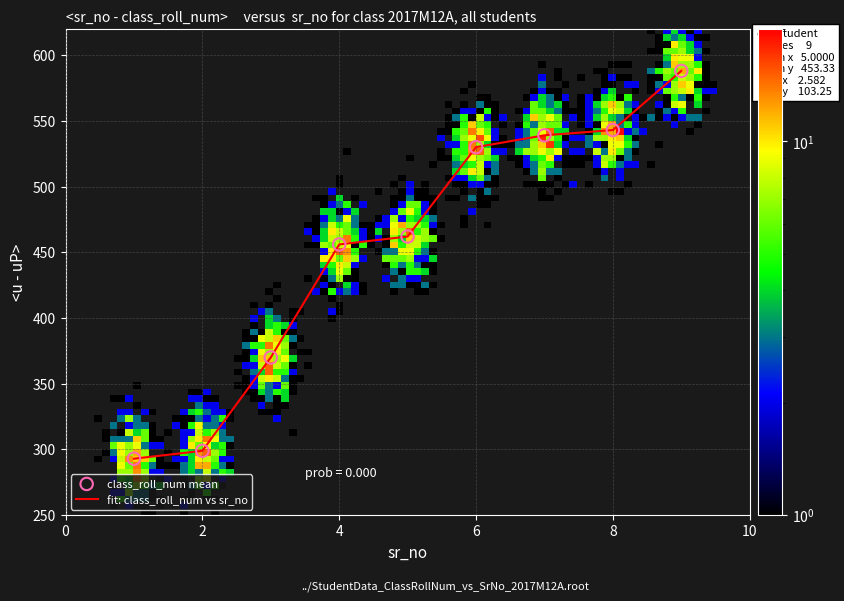

What is the difference between the maximum and minimum values?

295